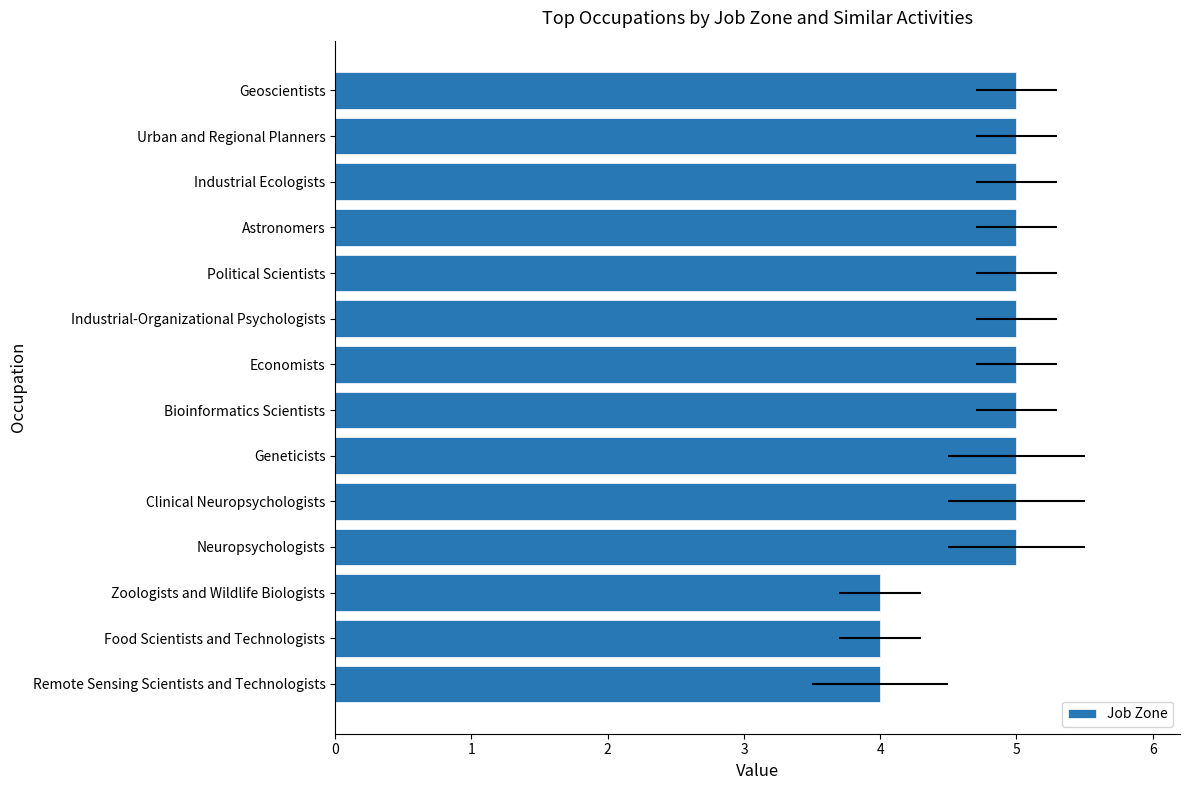

What is the greatest value displayed?

5